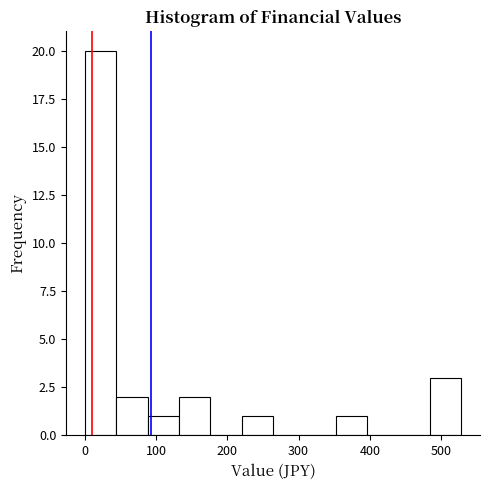

How tall is the bar that spans 0 to 40 on the x-axis? Neither the bar edges nor the heights are printed on the chart, so give them approximately, as read against the axes.

20